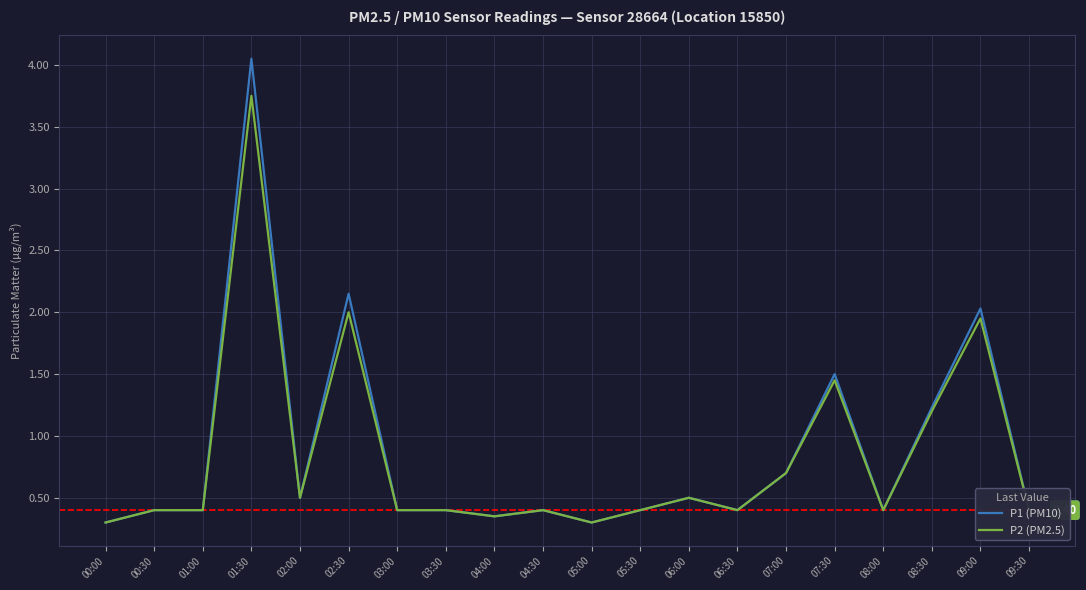

List the series in order of their peak value, highest first.

P1 (PM10), P2 (PM2.5)